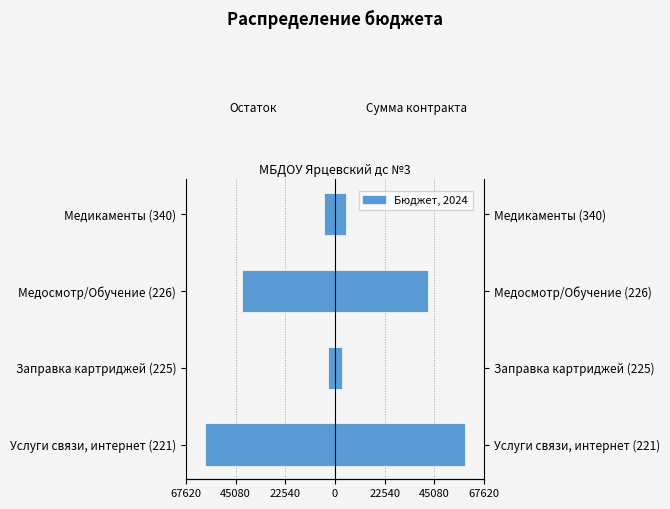

Reading left to right, extract all data points from this chart.

-58800.0	-3000.0	-42241.6	-5000.0